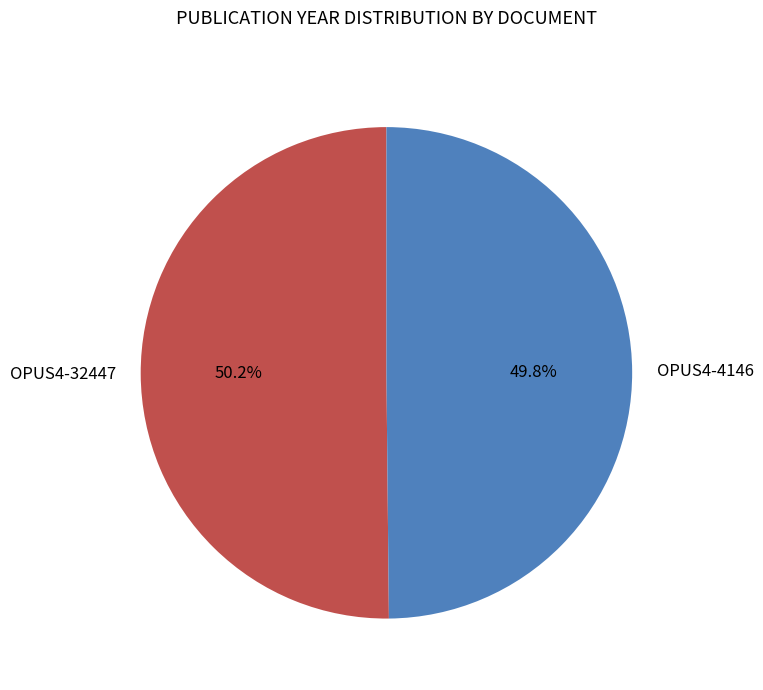

Does any single category account for the majority?

Yes